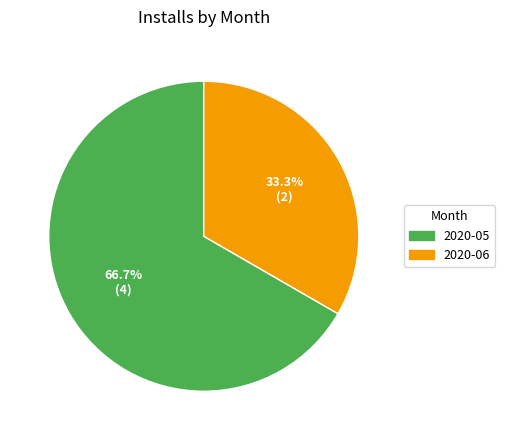

To the nearest percent, what is the difference between the largest and smallest slice percentages?

33%